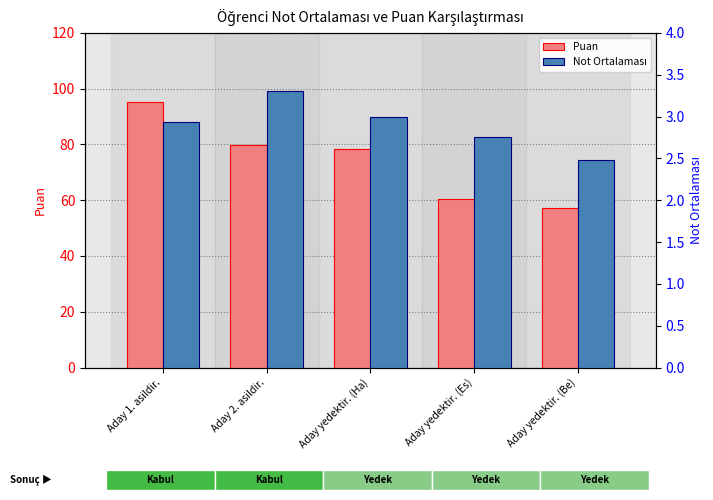

Between Aday yedektir. (Ha) and Aday yedektir. (Es), which series saw the biggest shift?

Puan